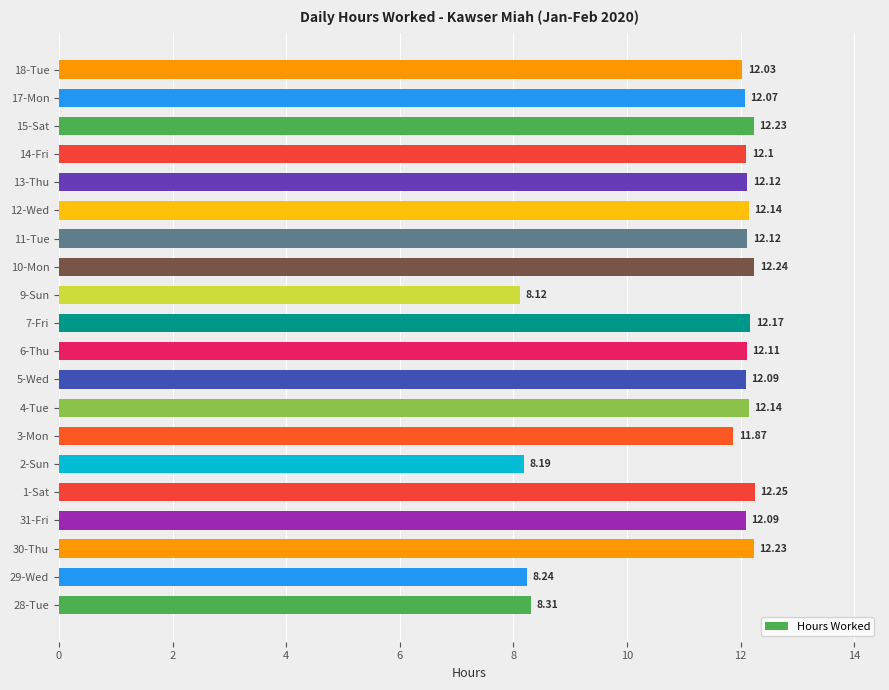

What is the change in value from 31-Fri to 9-Sun?

-4.0